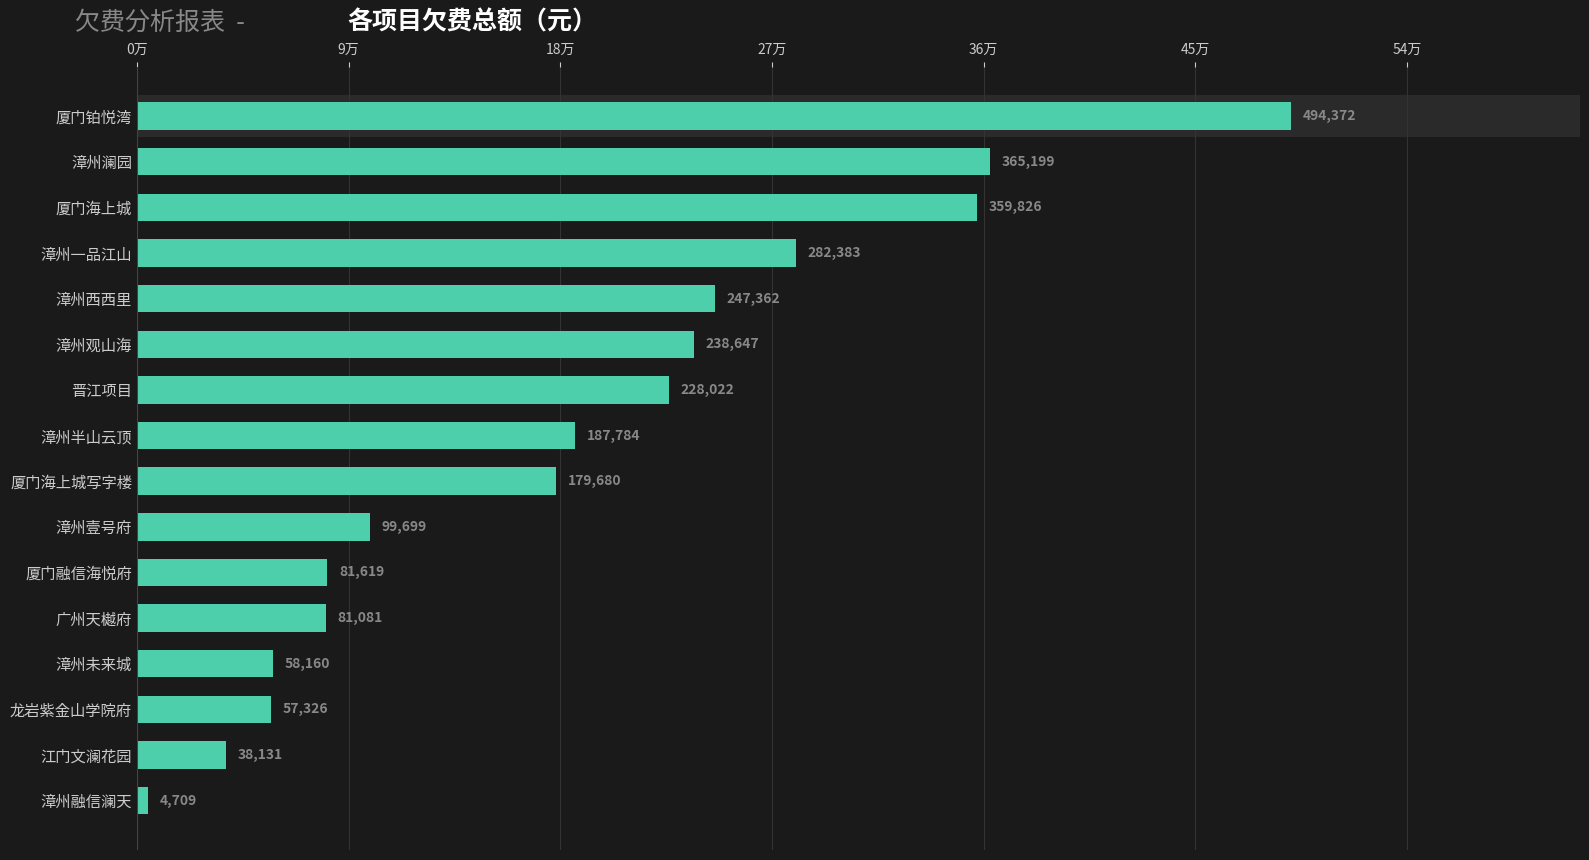

What is the greatest value displayed?

494371.9